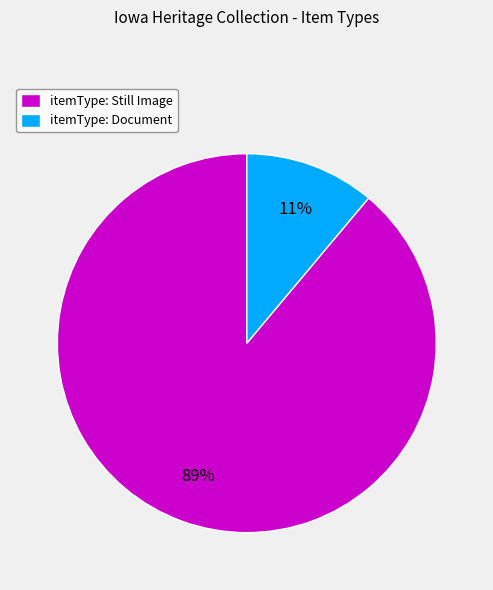

Which slice is the smallest?

itemType: Document